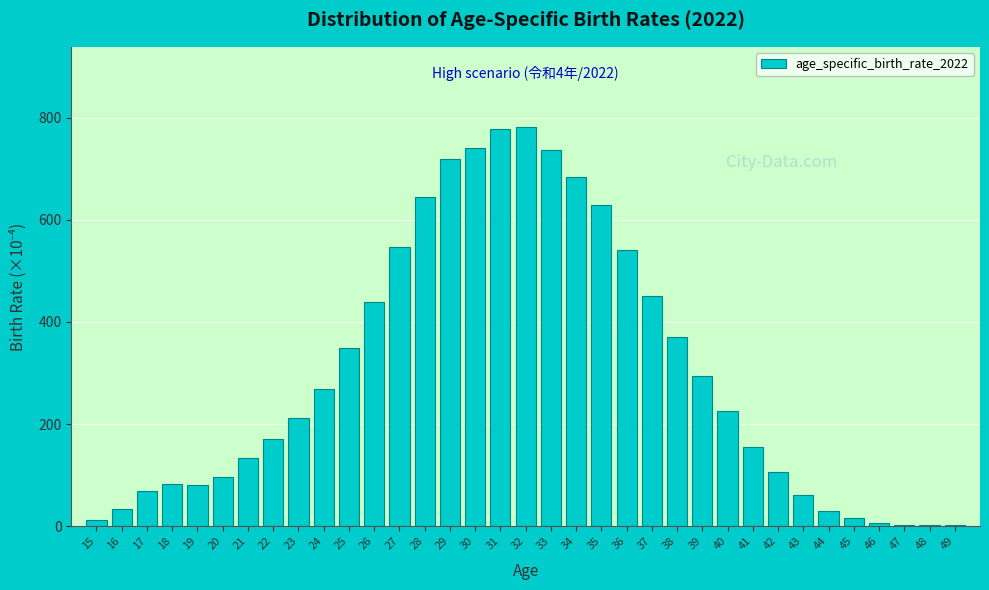

What is the value of the 8th bar from the left?

171.0